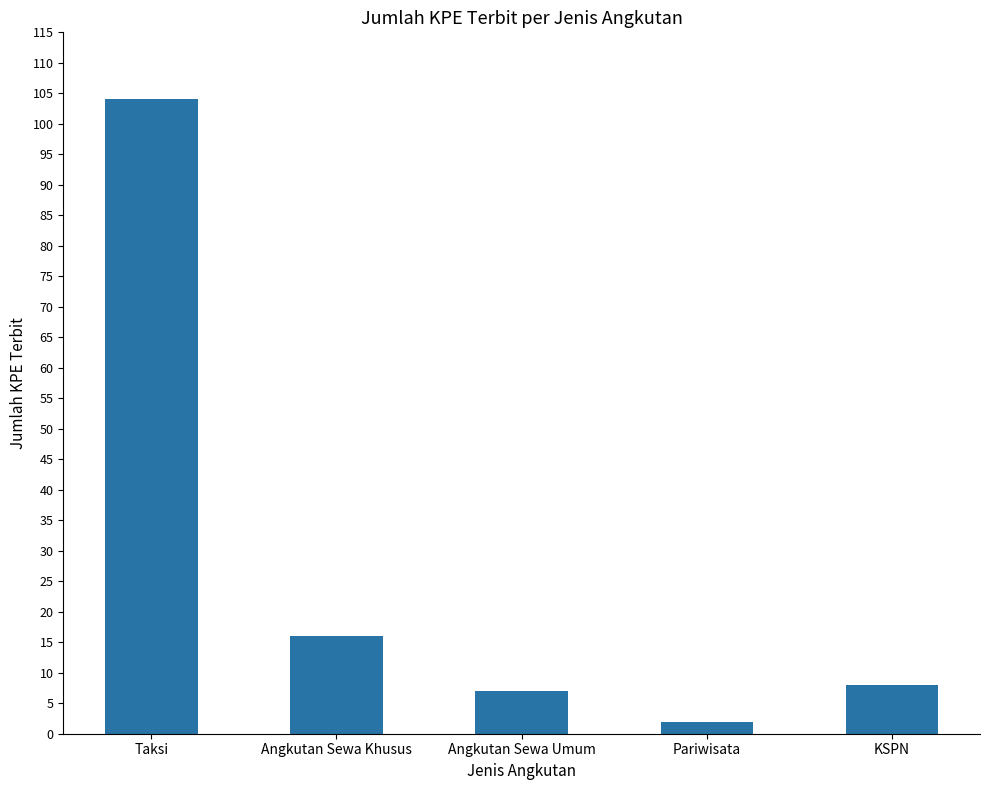

What is the difference between the maximum and minimum values?

102